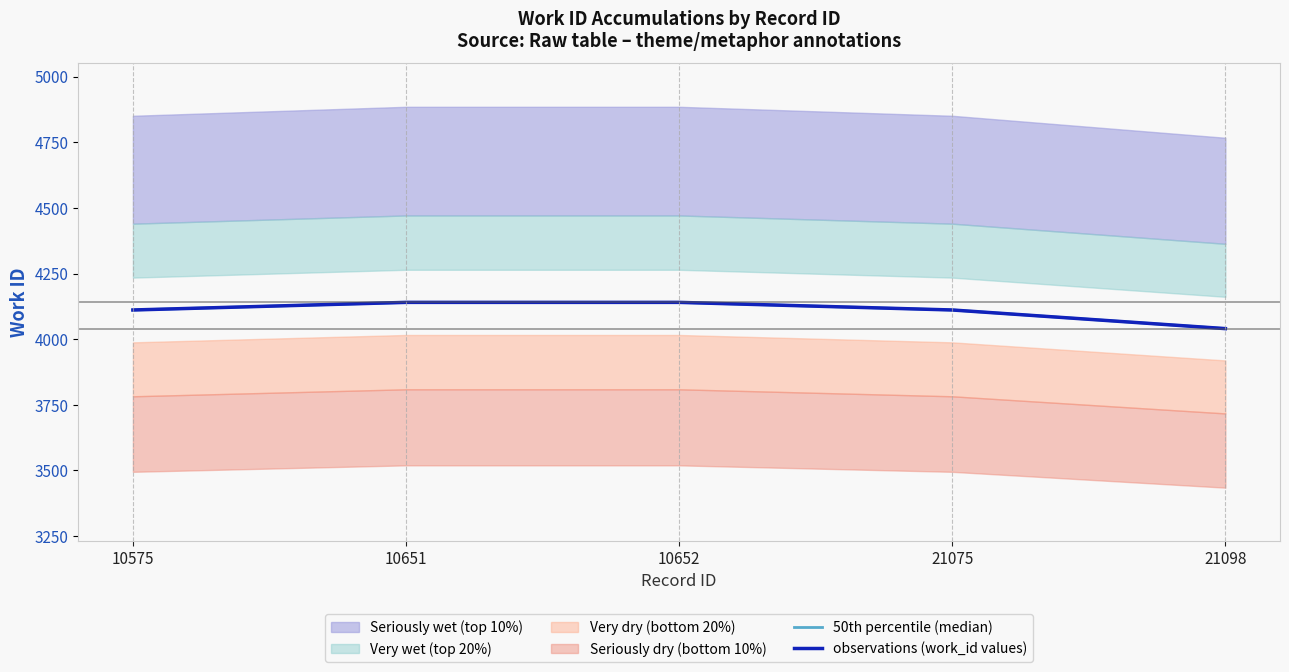

Which series has the largest range (max minus min)?

50th percentile (median)